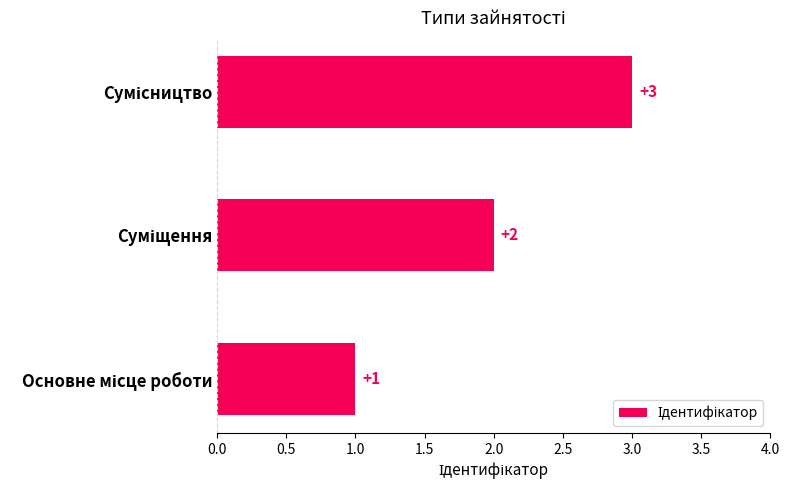

What is the sum of all values?

6